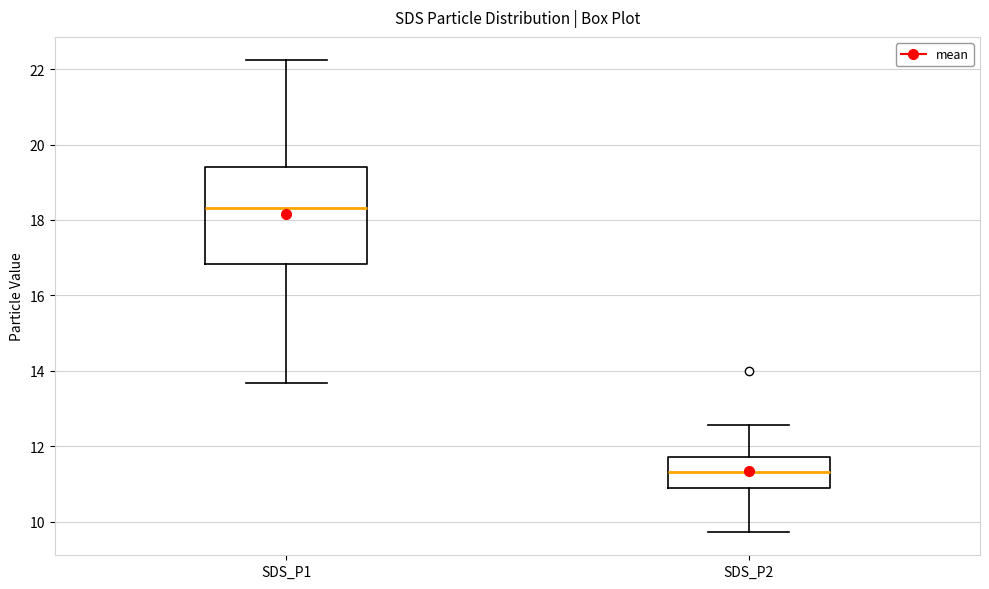

Where is the upper edge of the box for SDS_P1 on the y-axis? The values are not printed on the chart, so give them approximately, as read against the axis.

19.4